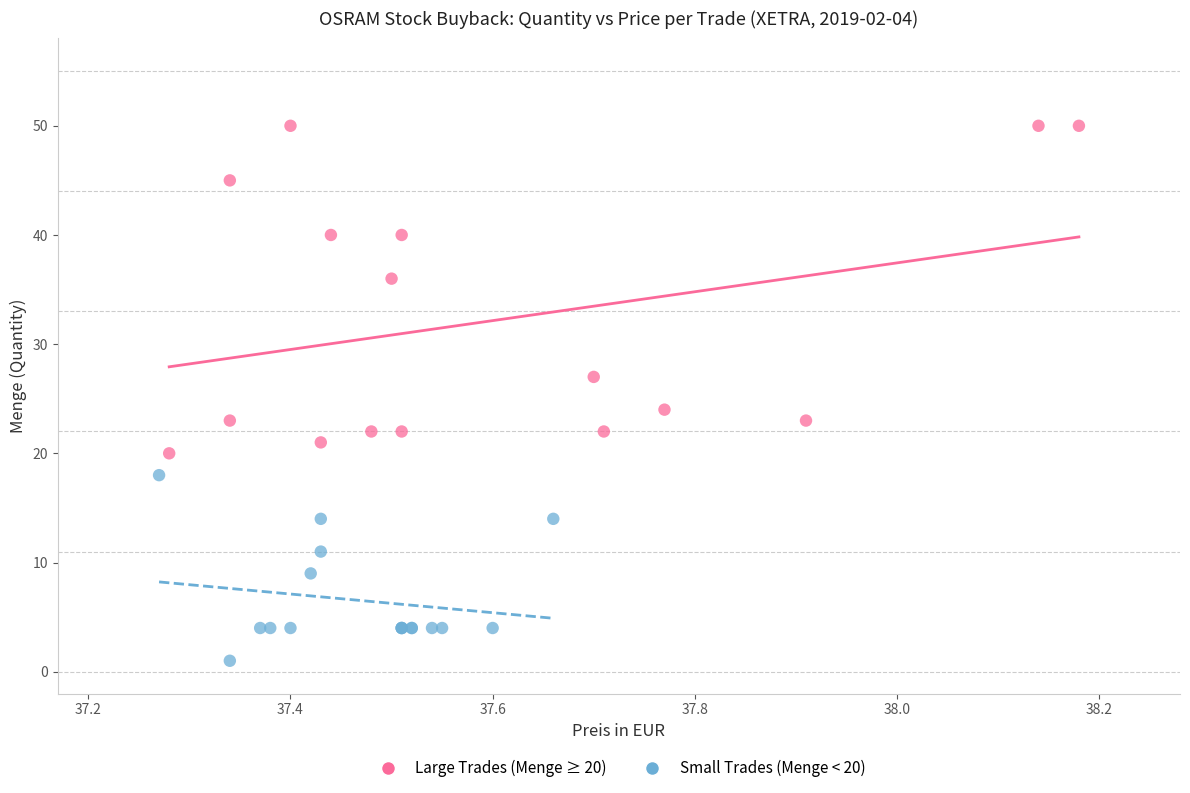

Which series contains the highest Y value?

Large Trades (Menge ≥ 20)